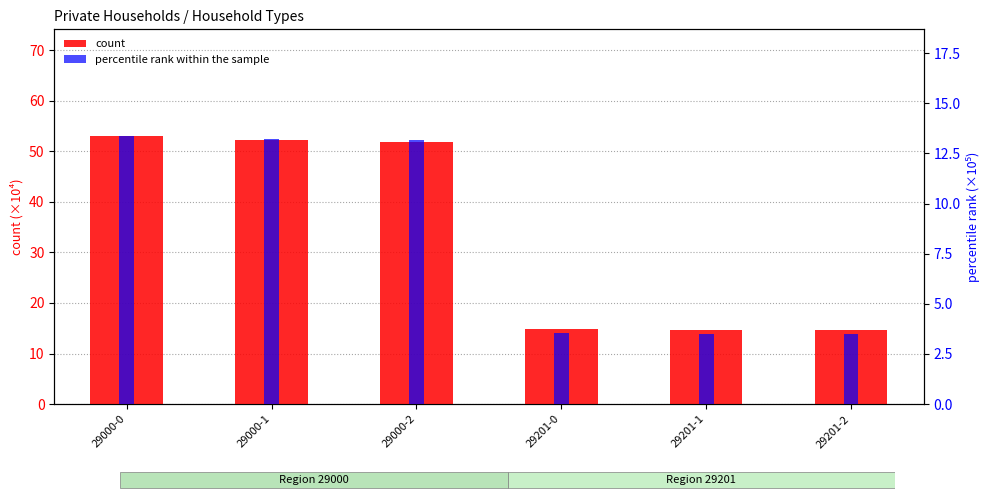

List the series in order of their peak value, highest first.

count, percentile rank within the sample